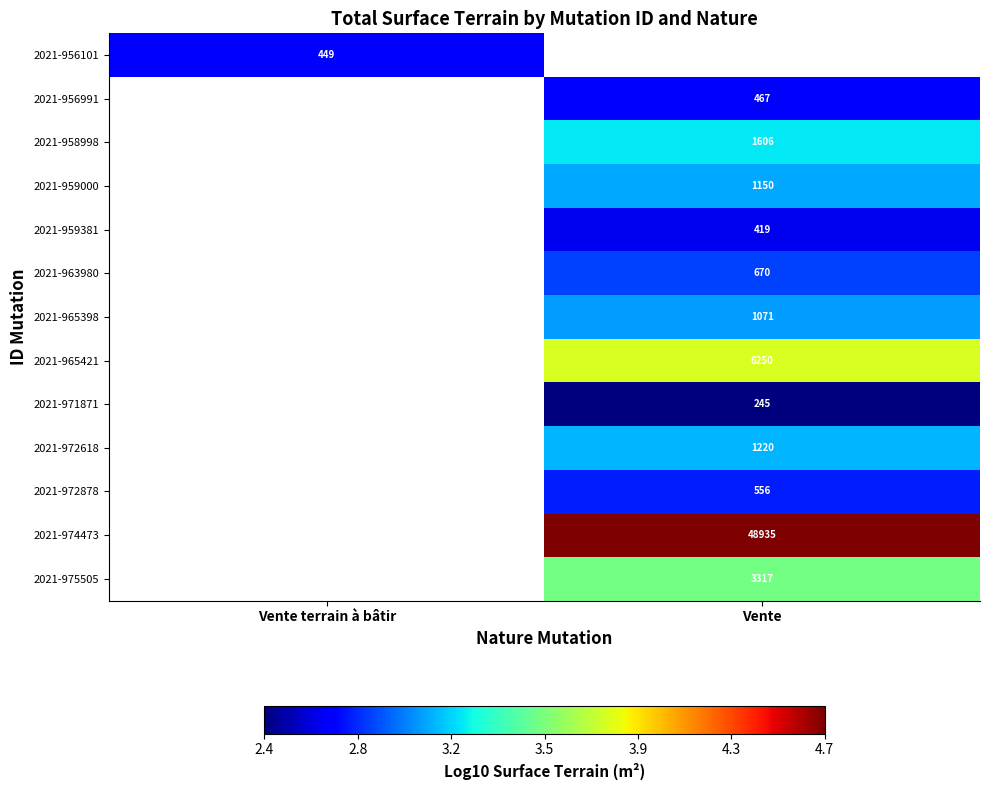

Which category has the lowest value across all series?

Vente